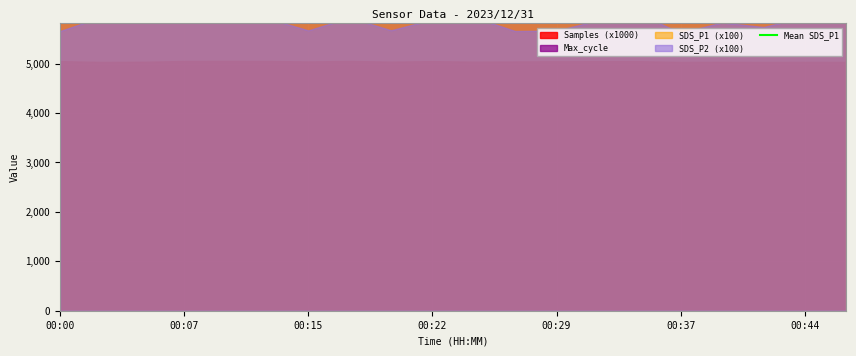

True or false: Max_cycle has a value of 20021.0 at 00:10.

True